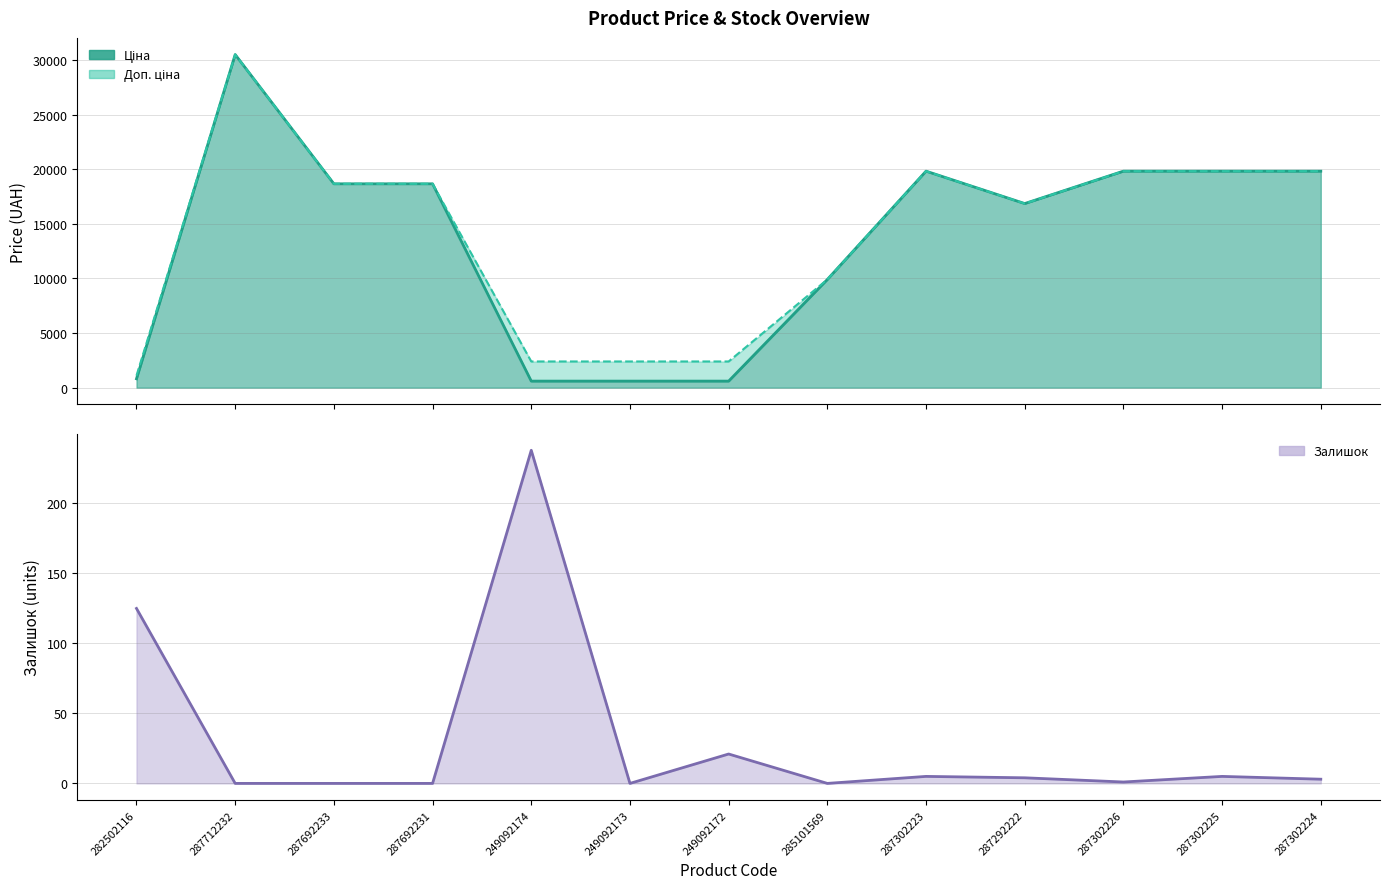

What position from the right is 285101569?

6